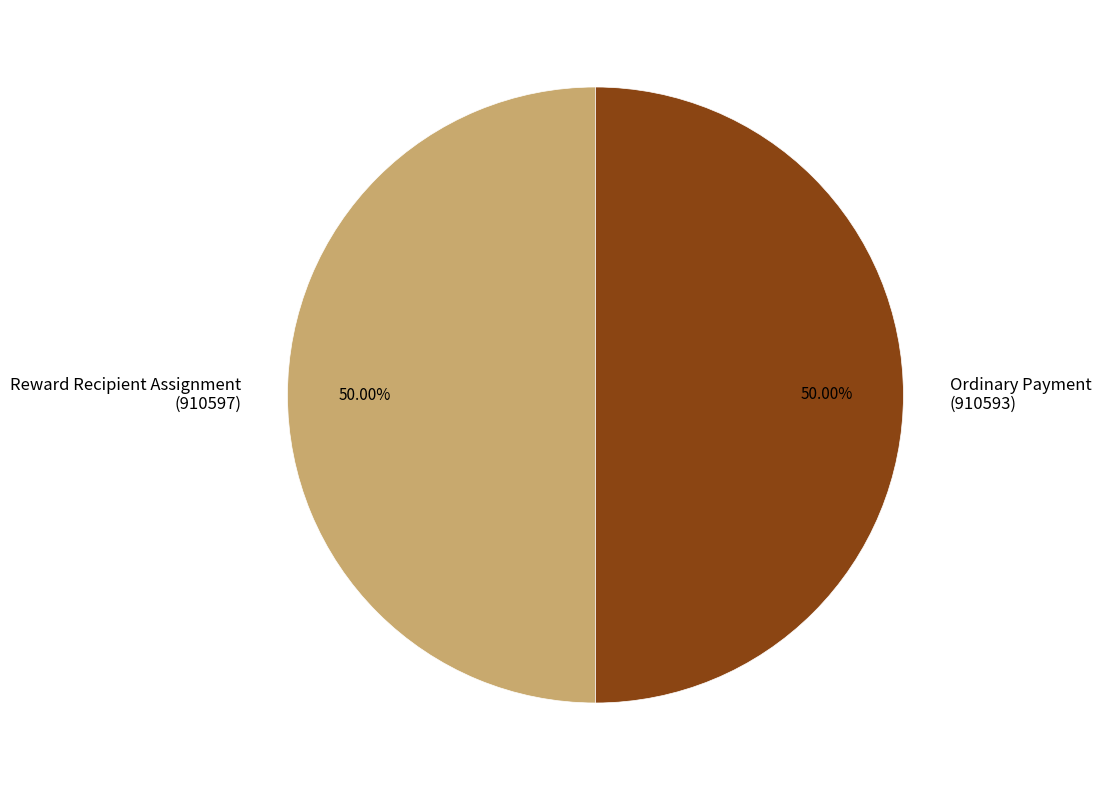

How many slices are in this pie chart?

2